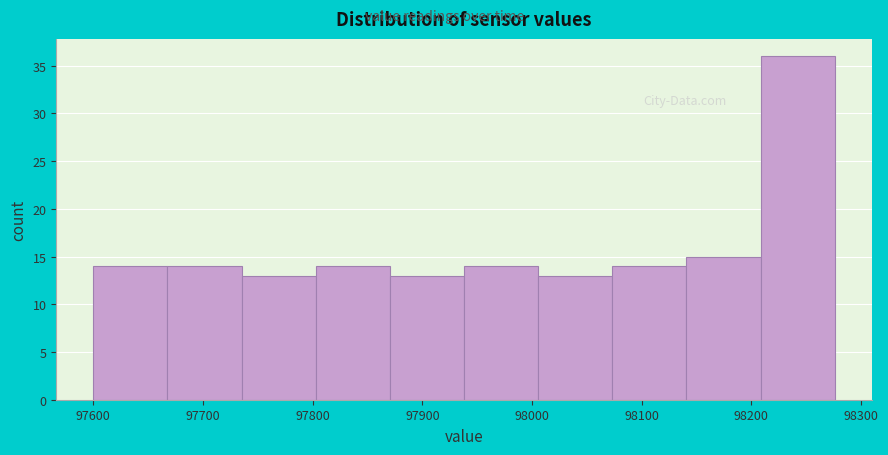

What is the height of the bar covering 97800 to 97870 on the x-axis? Neither the bar edges nor the heights are printed on the chart, so give them approximately, as read against the axes.

14